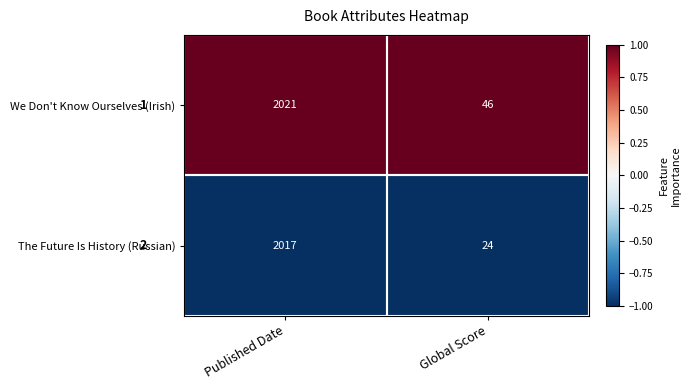

Which series has the largest total across all categories?

We Don't Know Ourselves (Irish)